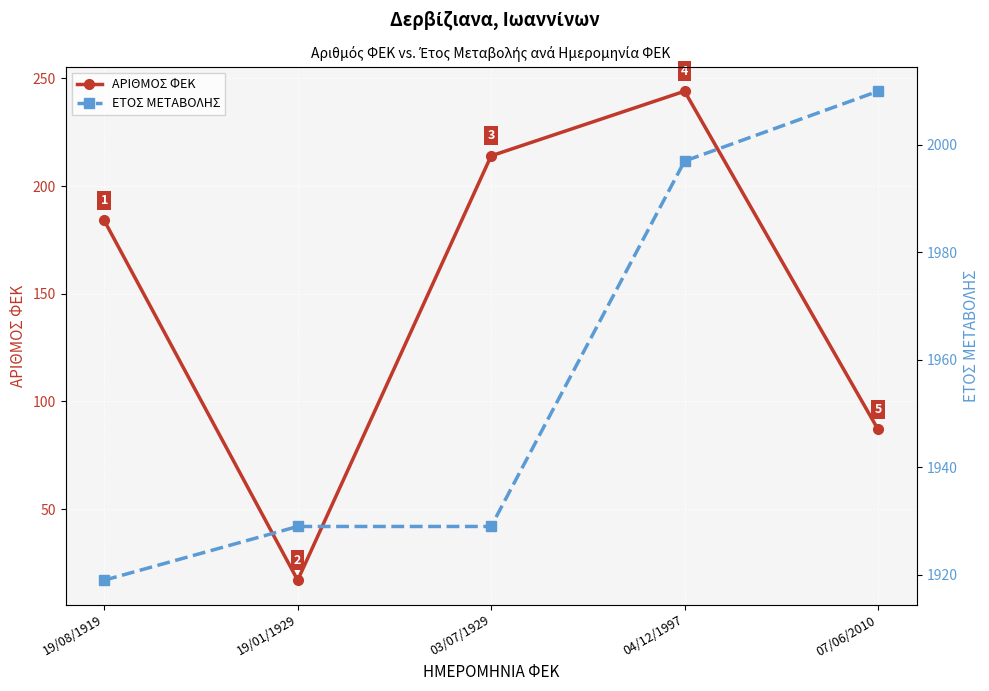

List the series in order of their peak value, lowest first.

ΑΡΙΘΜΟΣ ΦΕΚ, ΕΤΟΣ ΜΕΤΑΒΟΛΗΣ